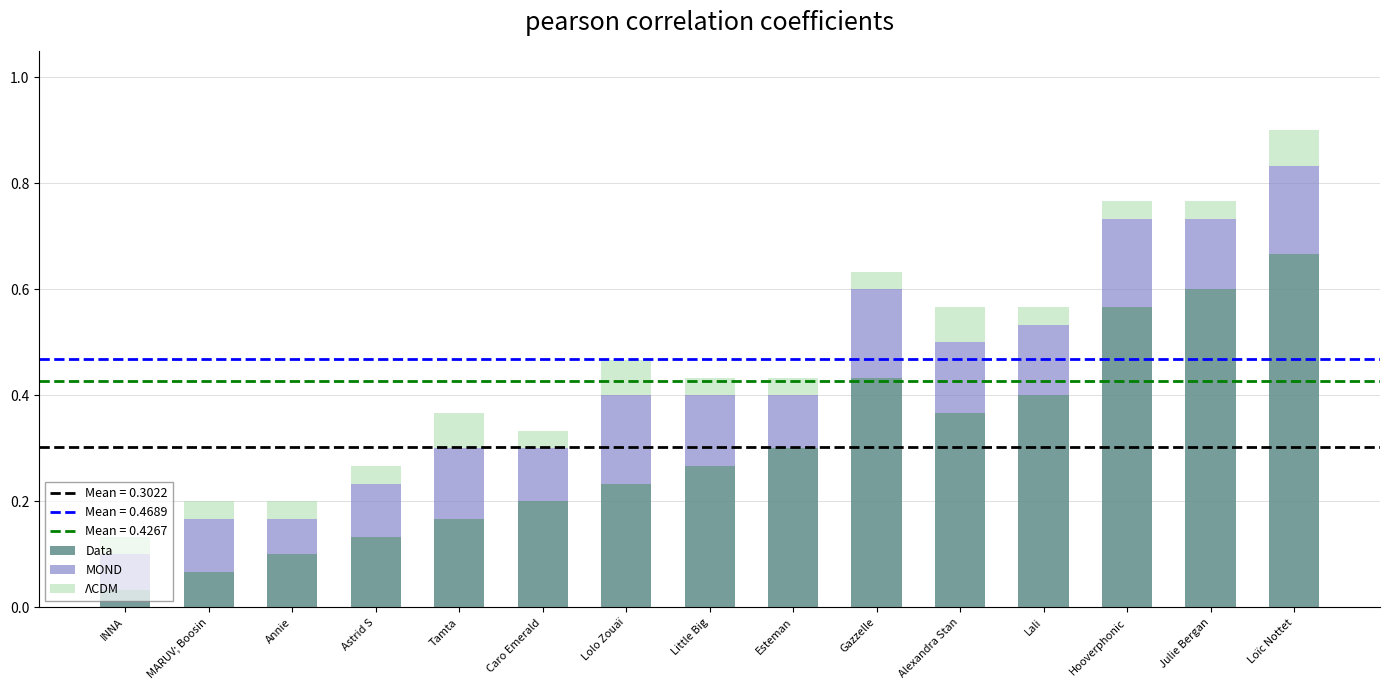

List the labels in order of Data value, smallest first.

INNA, MARUV; Boosin, Annie, Astrid S, Tamta, Caro Emerald, Lolo Zouaï, Little Big, Esteman, Alexandra Stan, Lali, Gazzelle, Hooverphonic, Julie Bergan, Loïc Nottet